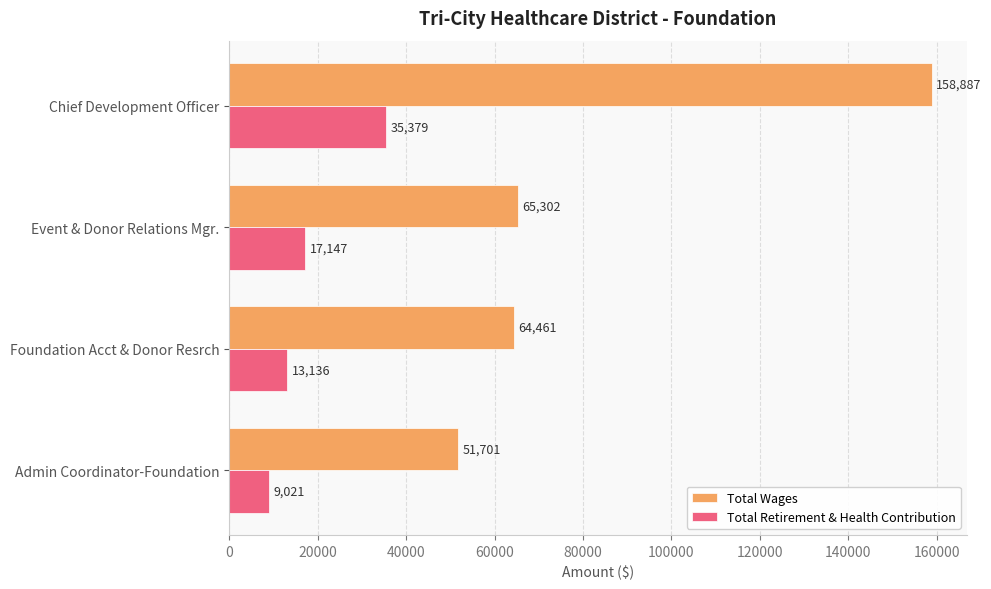

What is the difference between the highest and lowest values at Foundation Acct & Donor Resrch?

51325